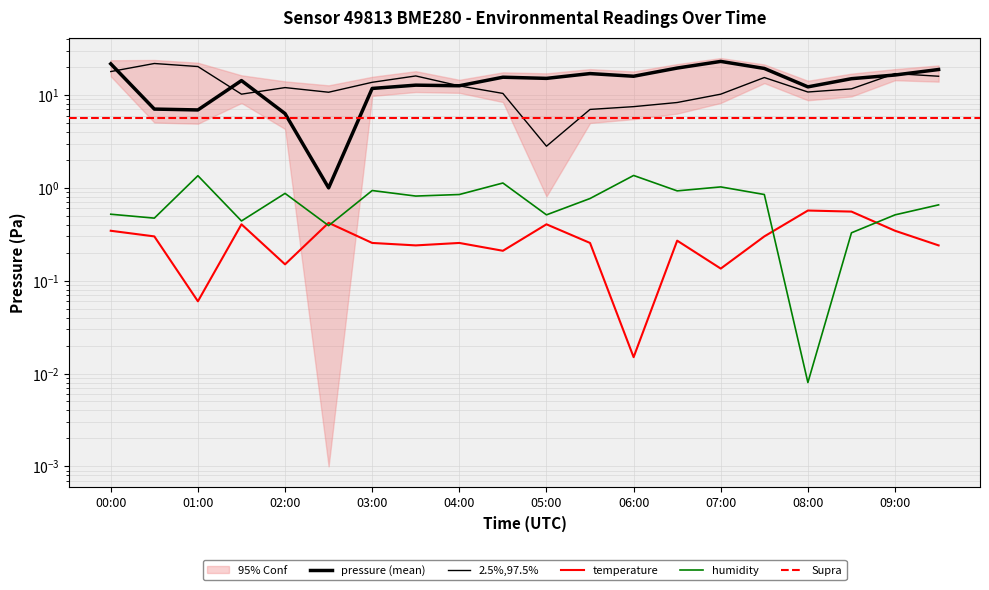

Between 03:00 and 05:30, which series saw the biggest shift?

pressure_2597